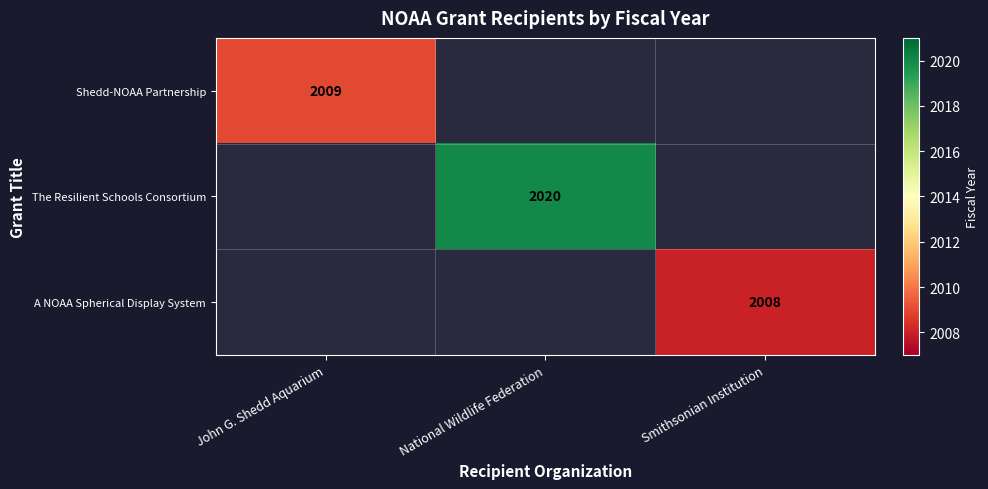

True or false: The Resilient Schools Consortium has a value of 2020 at National Wildlife Federation.

True